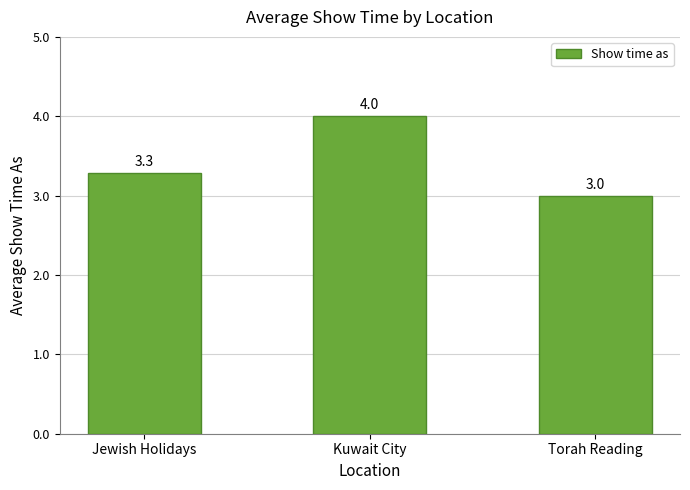

What is the difference between the maximum and second lowest values?

0.7